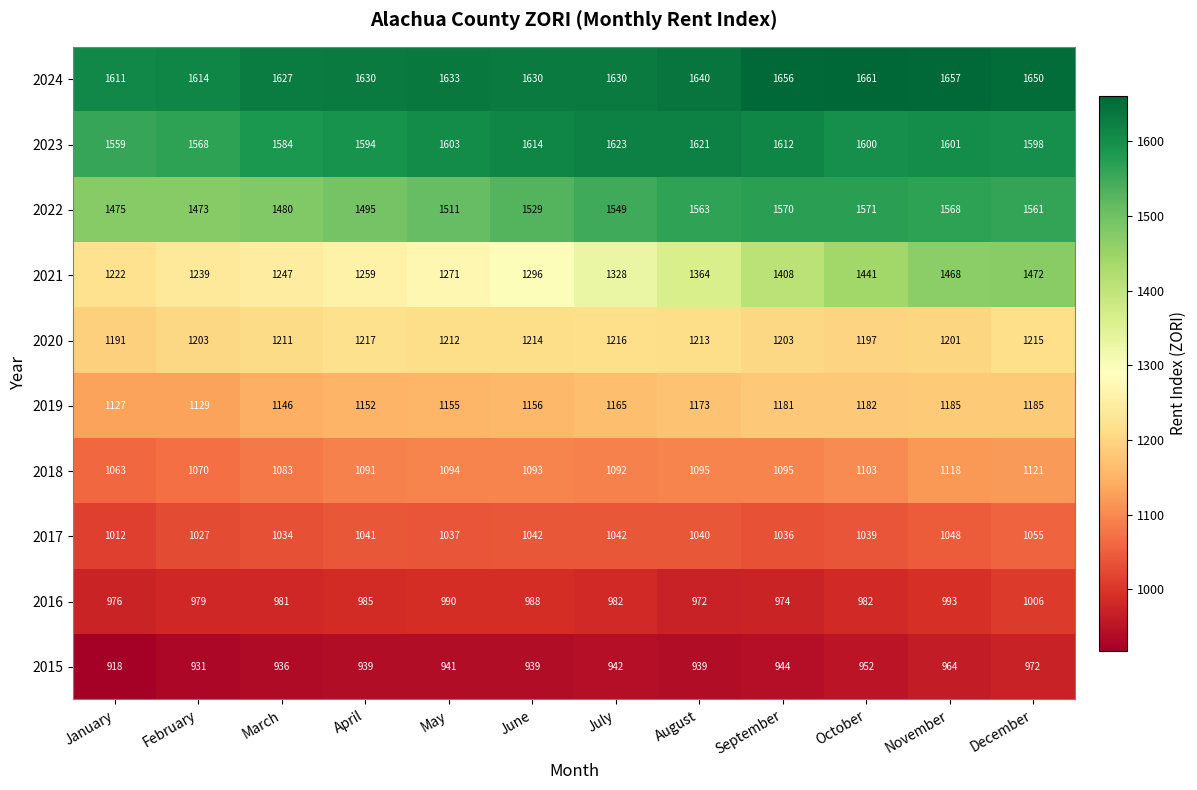

What is the difference between the maximum and second lowest values in the 2018 series?

51